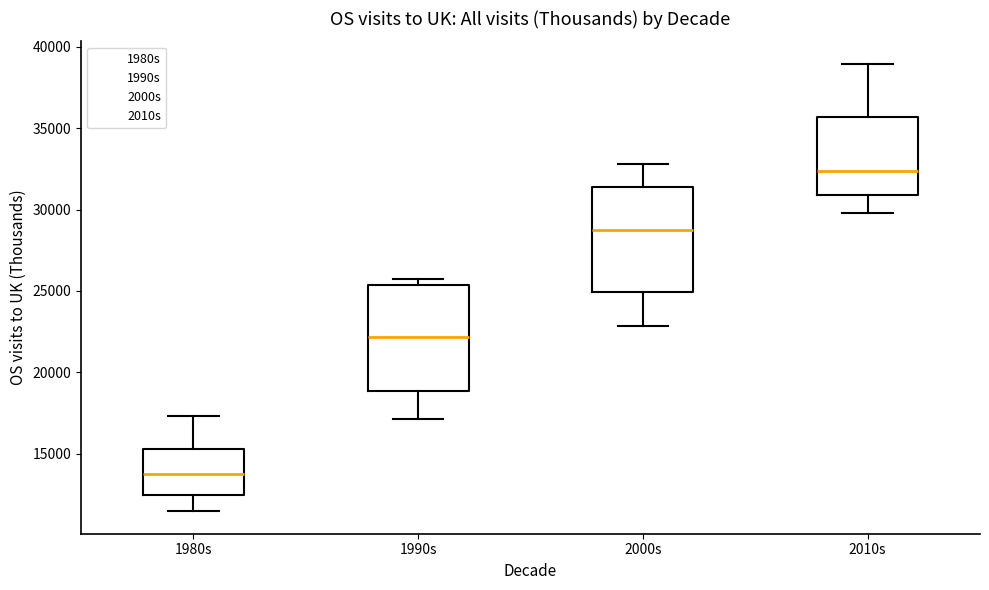

Where is the upper edge of the box for 1980s on the y-axis? The values are not printed on the chart, so give them approximately, as read against the axis.

15500